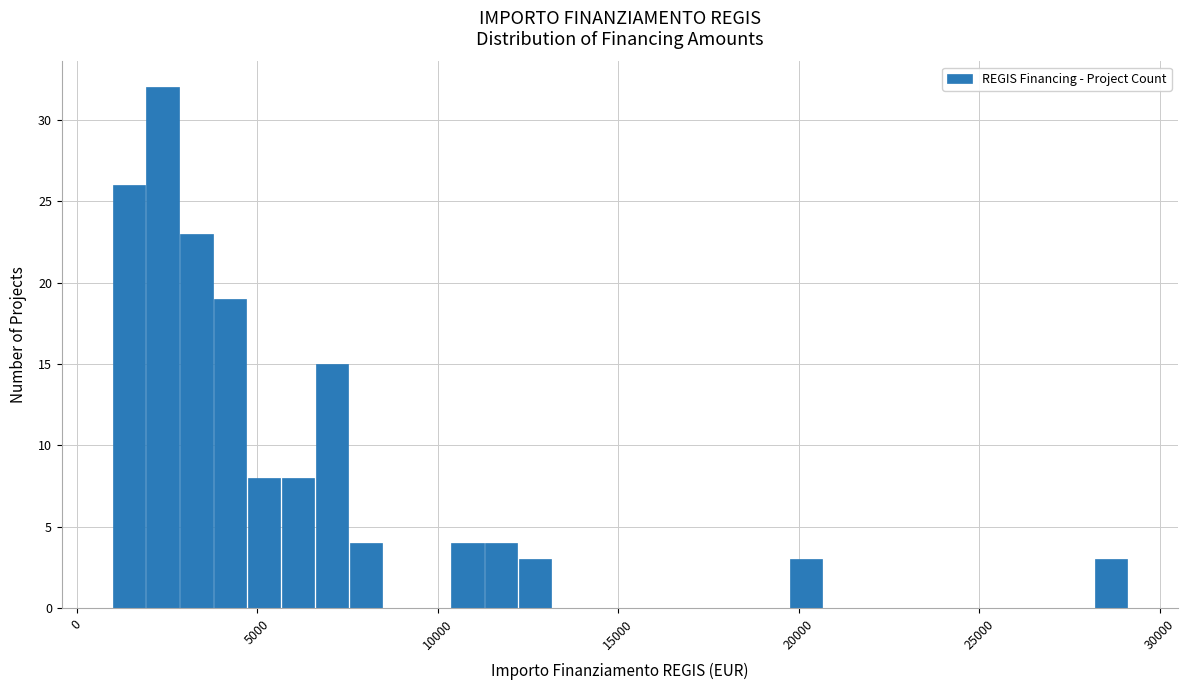

Around what value on the x-axis is the tallest bar? Give the approximate position of its centre, as read against the axis.

2500